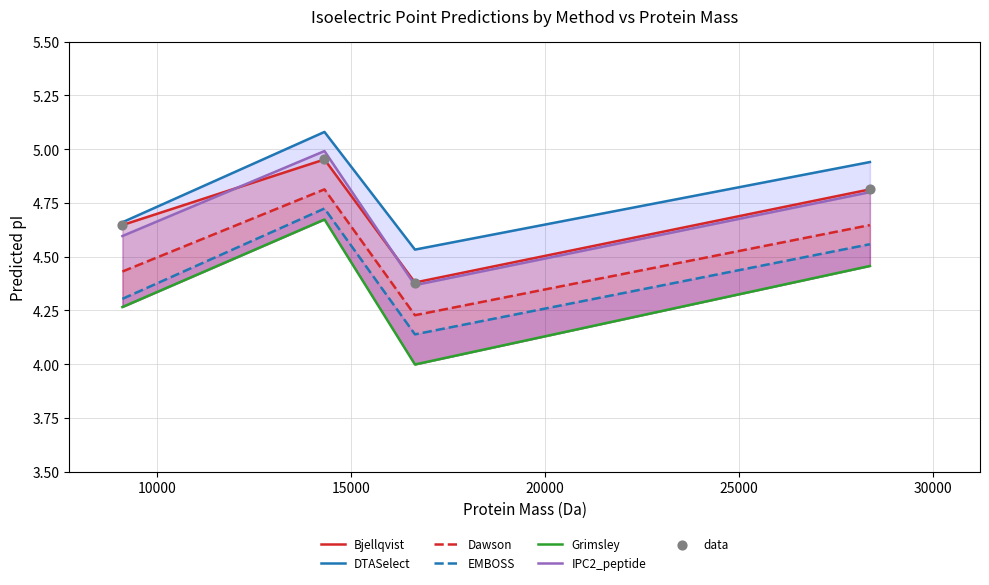

Which series contains the lowest Y value?

Grimsley